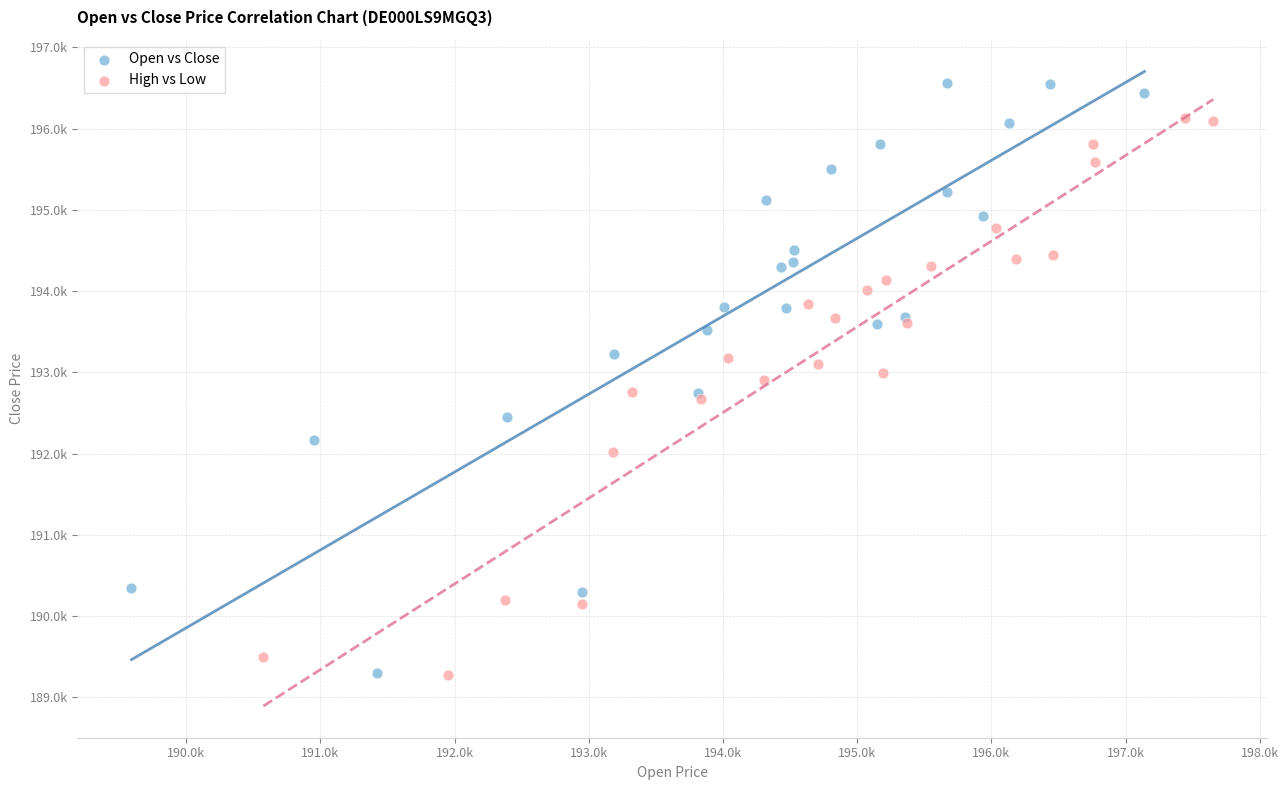

What are all the series names shown in the legend?

Open vs Close, High vs Low